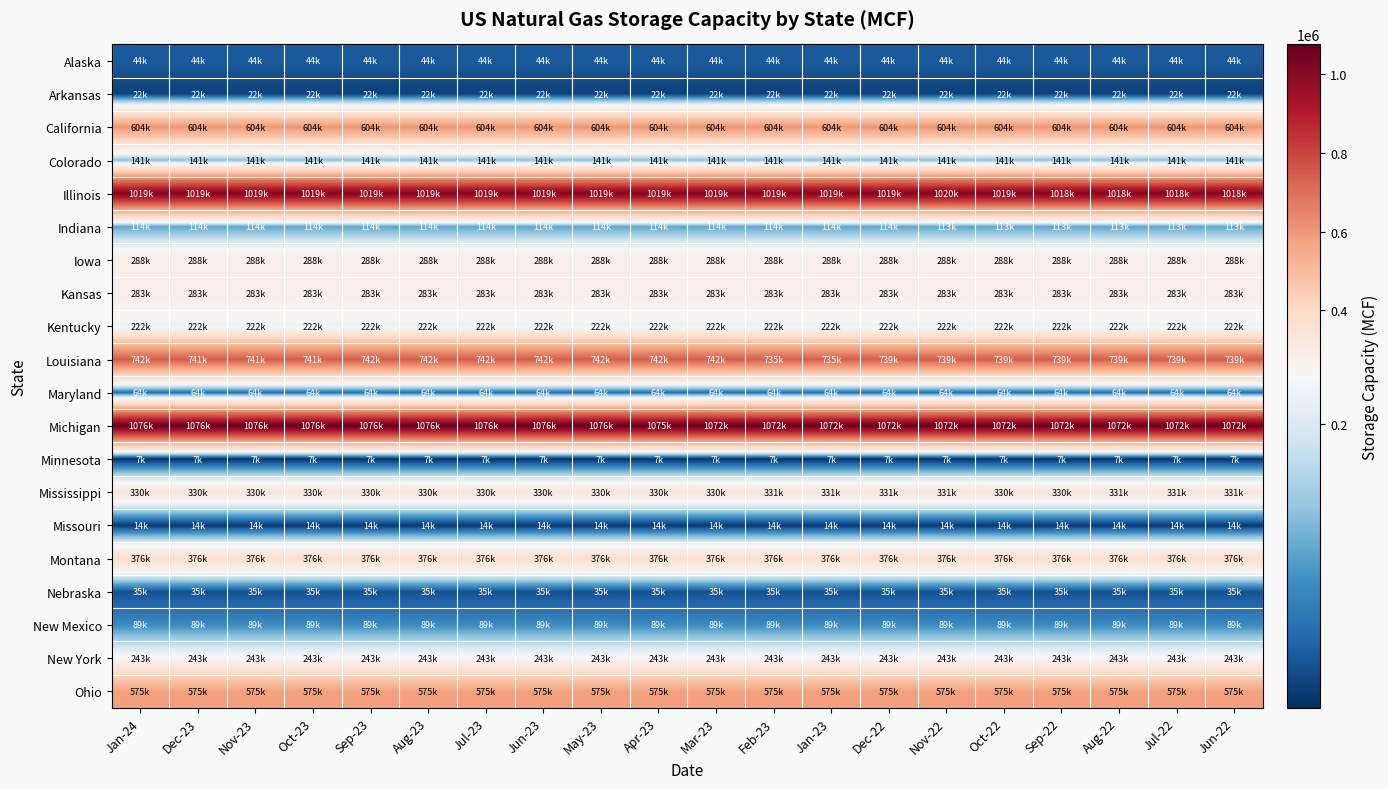

How many distinct data groups are displayed?

20